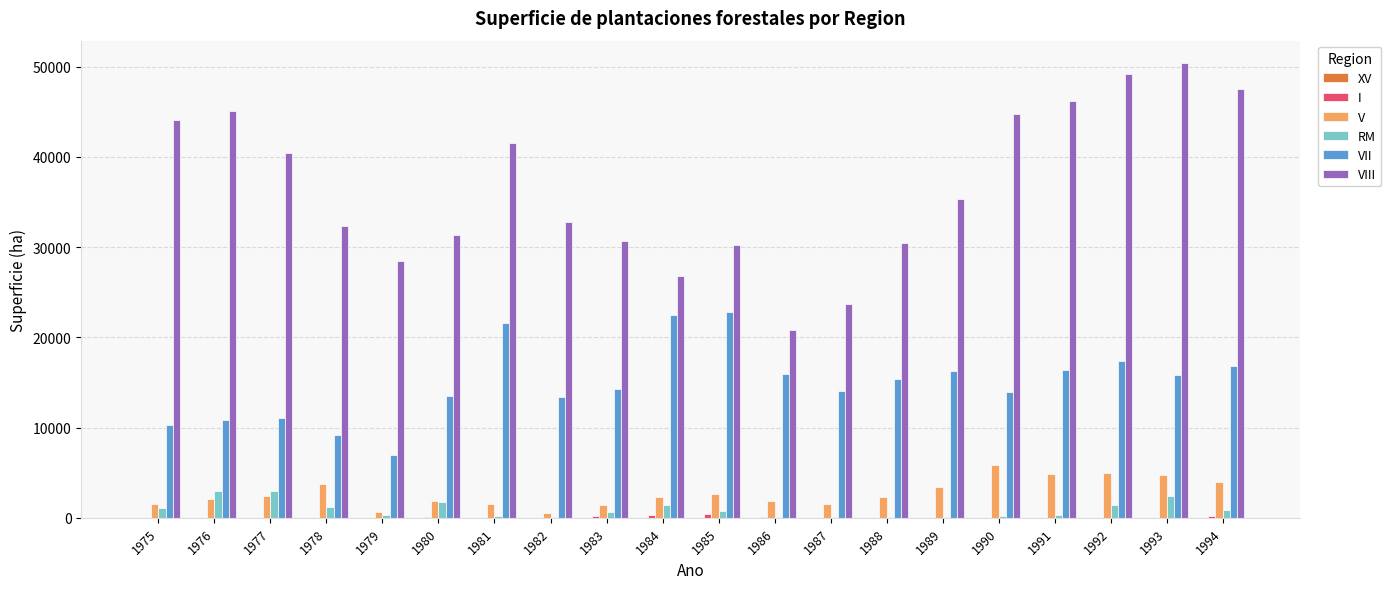

Which label corresponds to the largest value in the chart?

1993